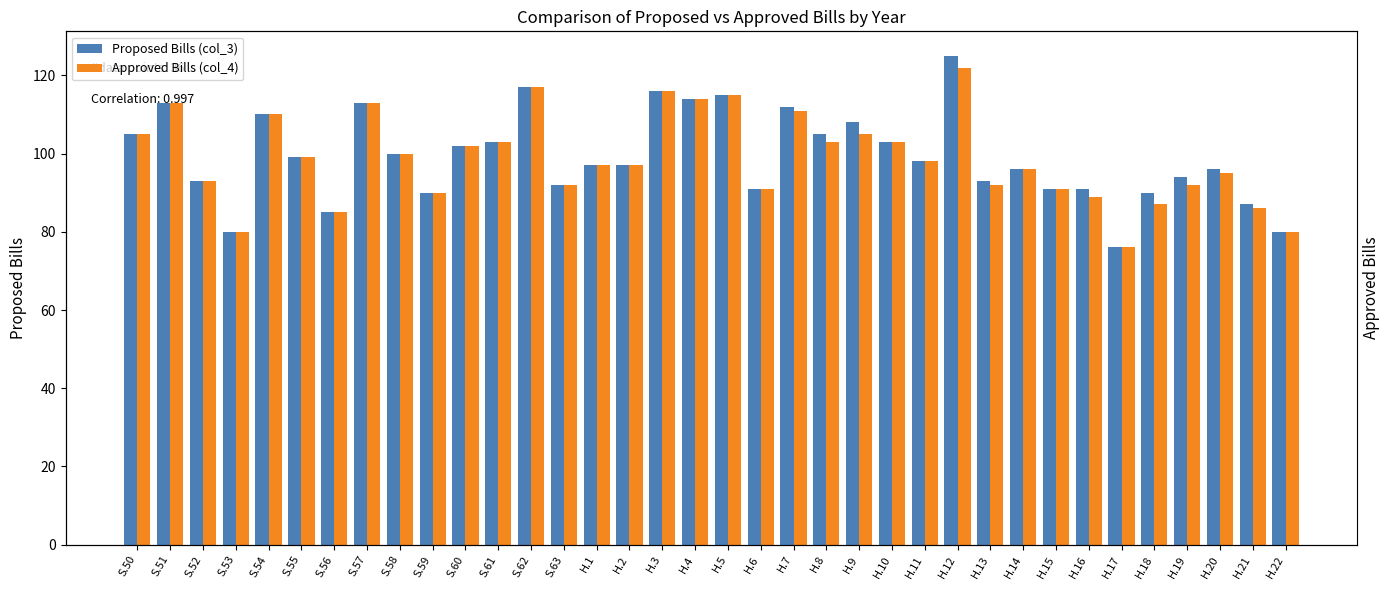

How many data points in Proposed Bills (col_3) are above 98?

17